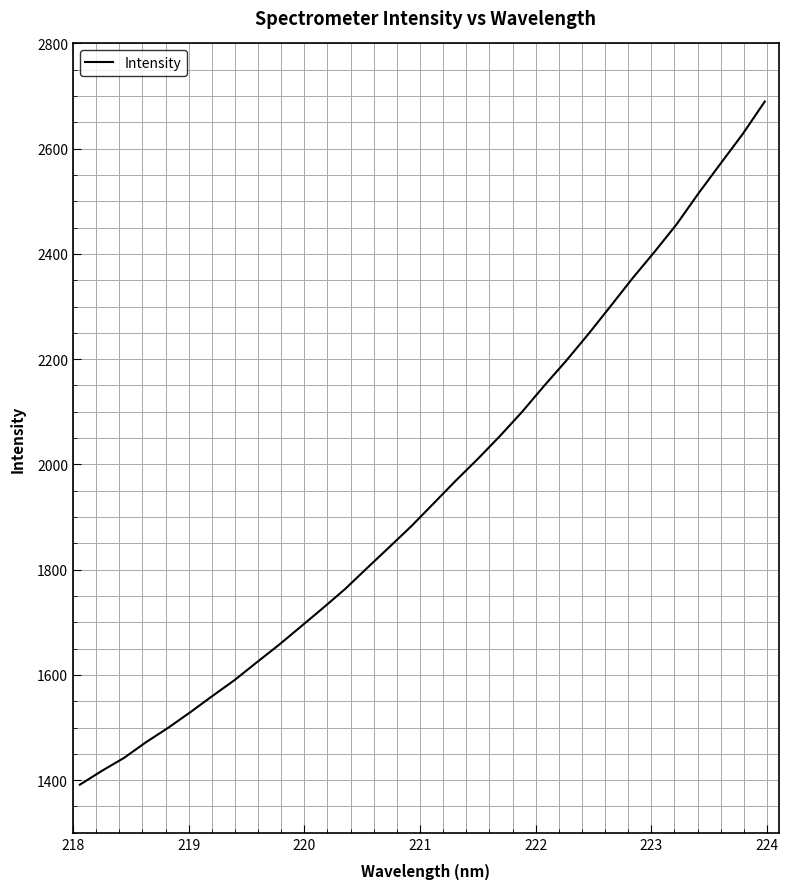

What is the greatest value displayed?

2689.6